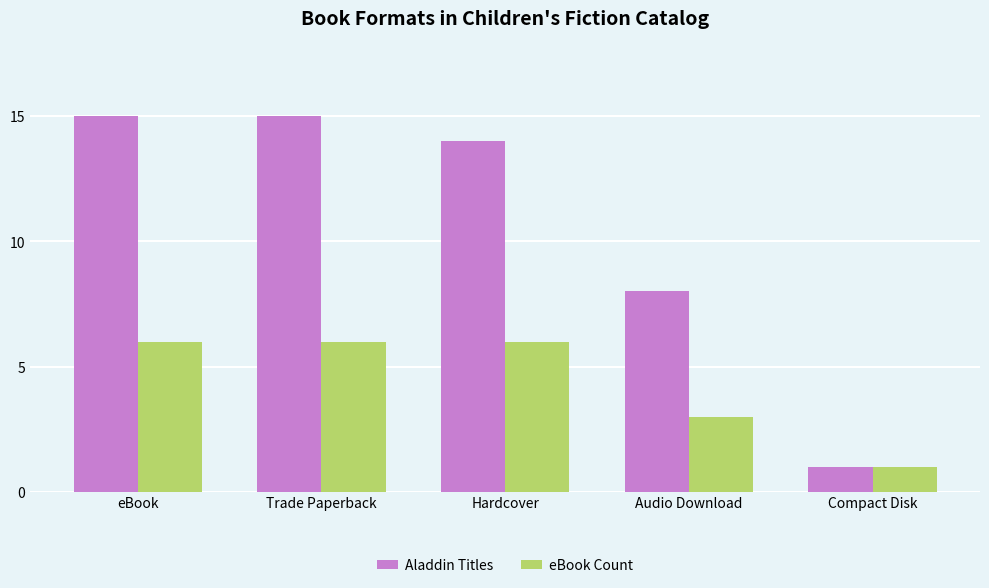

What is the spread (max minus min) of values at Trade Paperback?

9